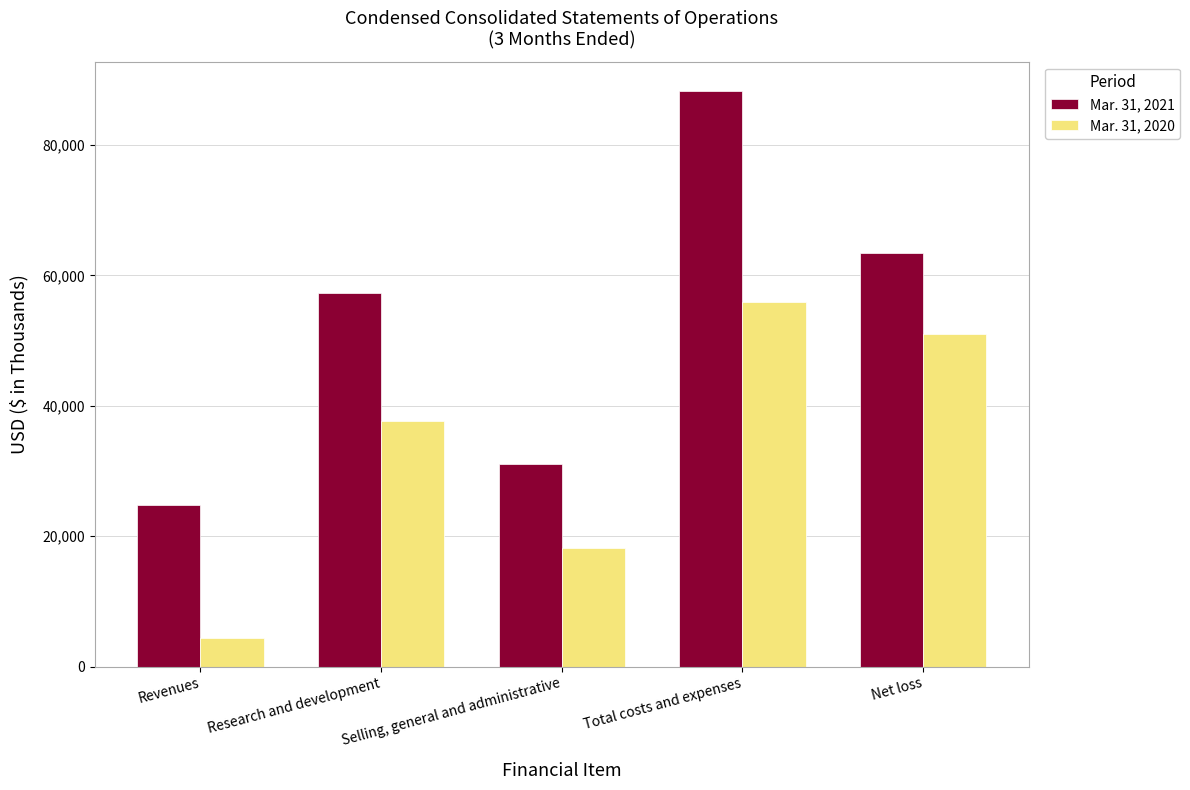

How many bars are there in each group?

2